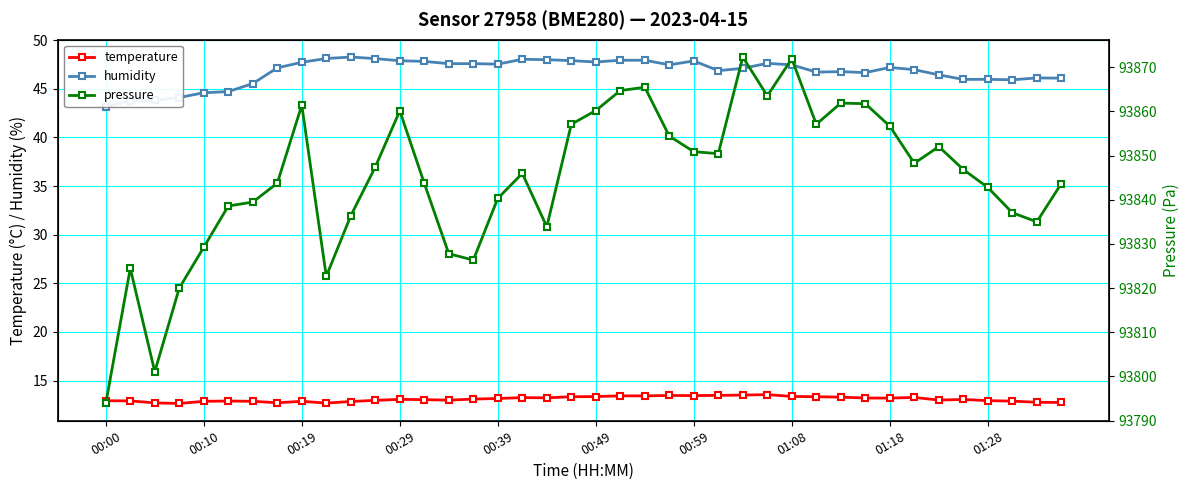

How many lines are shown in the chart?

3